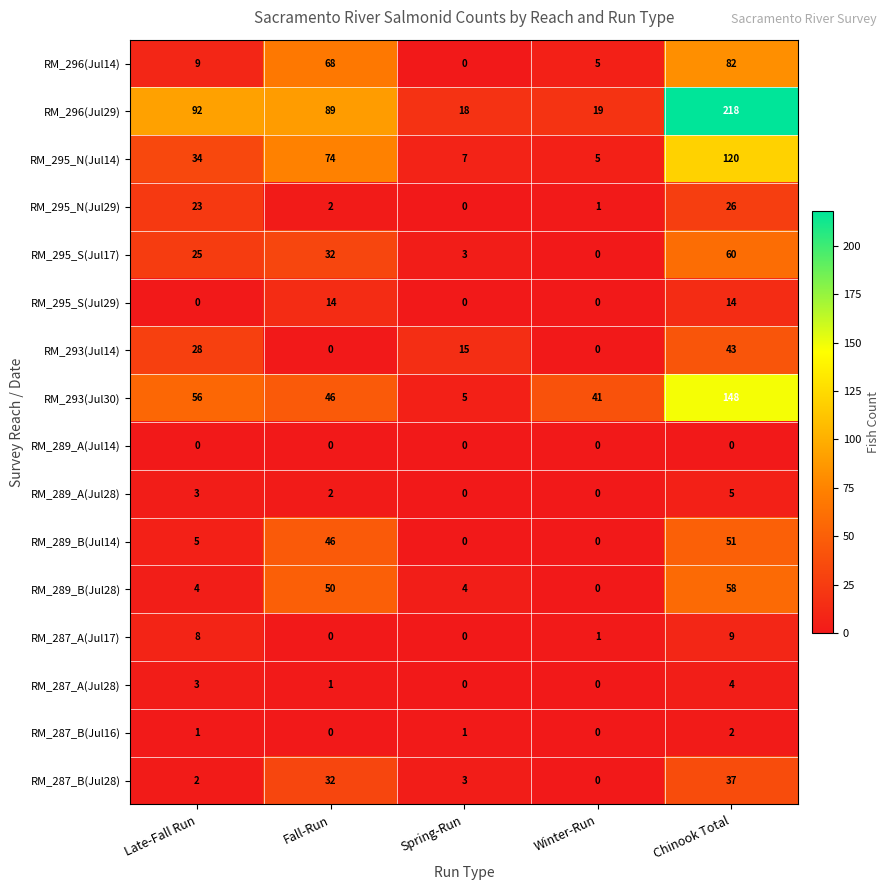

Is it true that RM_289_B(Jul14) equals 0 at Spring-Run?

True